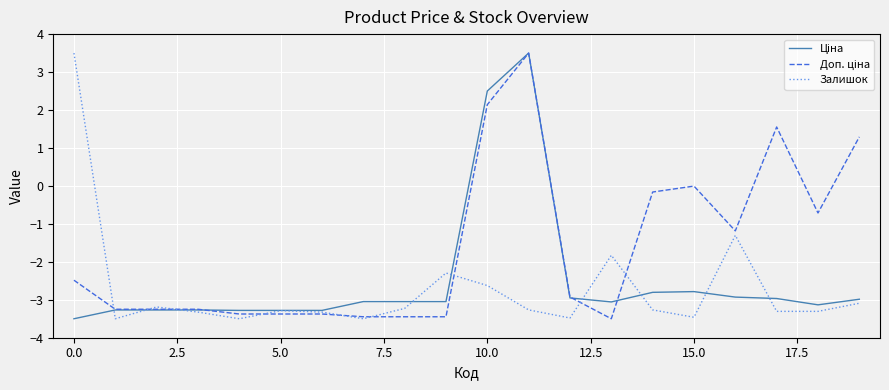

What is the maximum value shown in the chart?

3.5